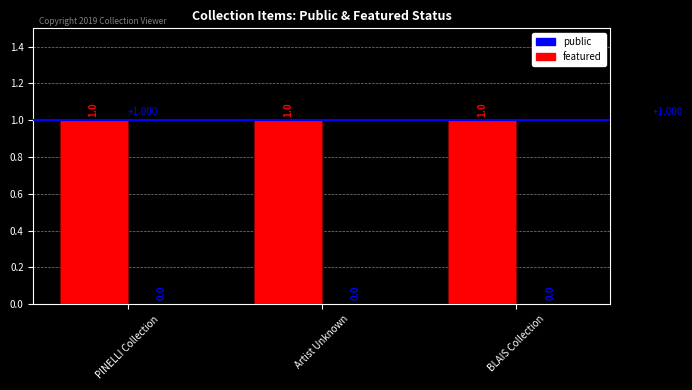

The featured series shows 0 at BLAIS Collection. True or false?

True